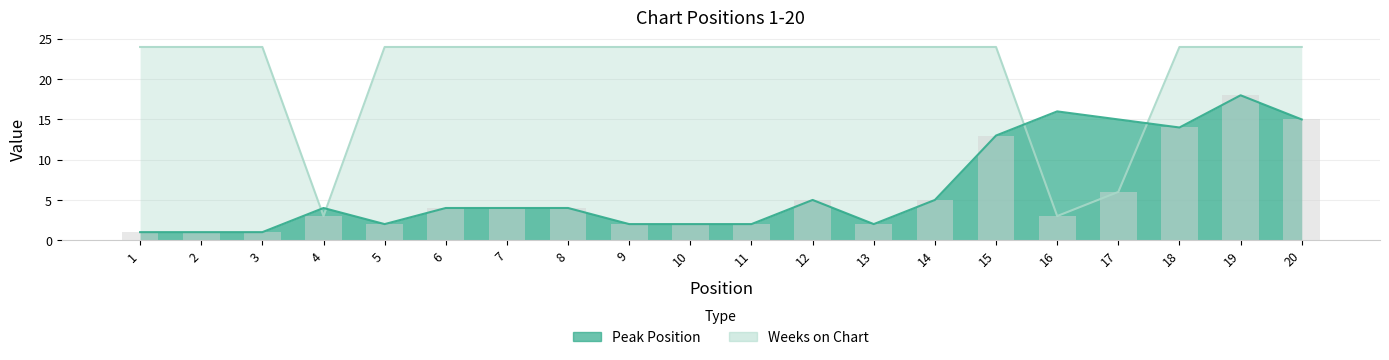

Reading left to right, transcribe all the data shown in this chart.

Peak Position: 1	1	1	4	2	4	4	4	2	2	2	5	2	5	13	16	15	14	18	15
Weeks on Chart: 24	24	24	3	24	24	24	24	24	24	24	24	24	24	24	3	6	24	24	24